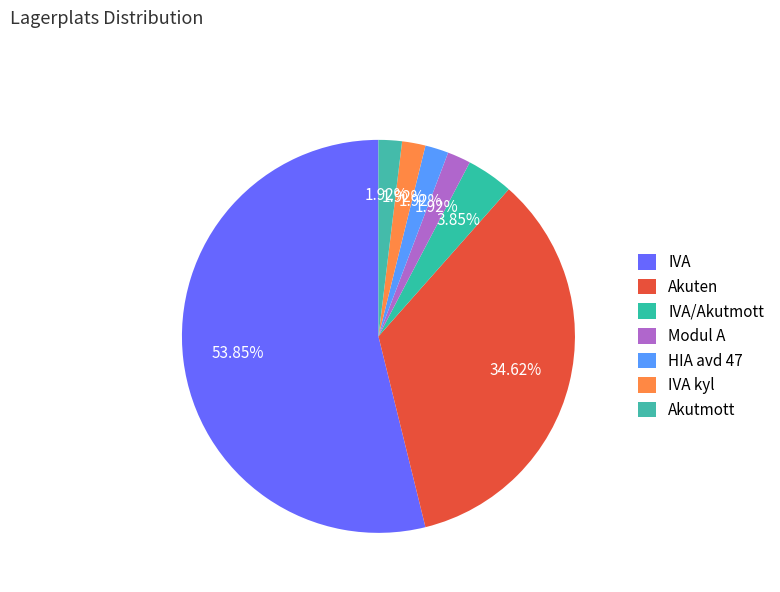

Is there any slice that represents more than half of the pie?

Yes